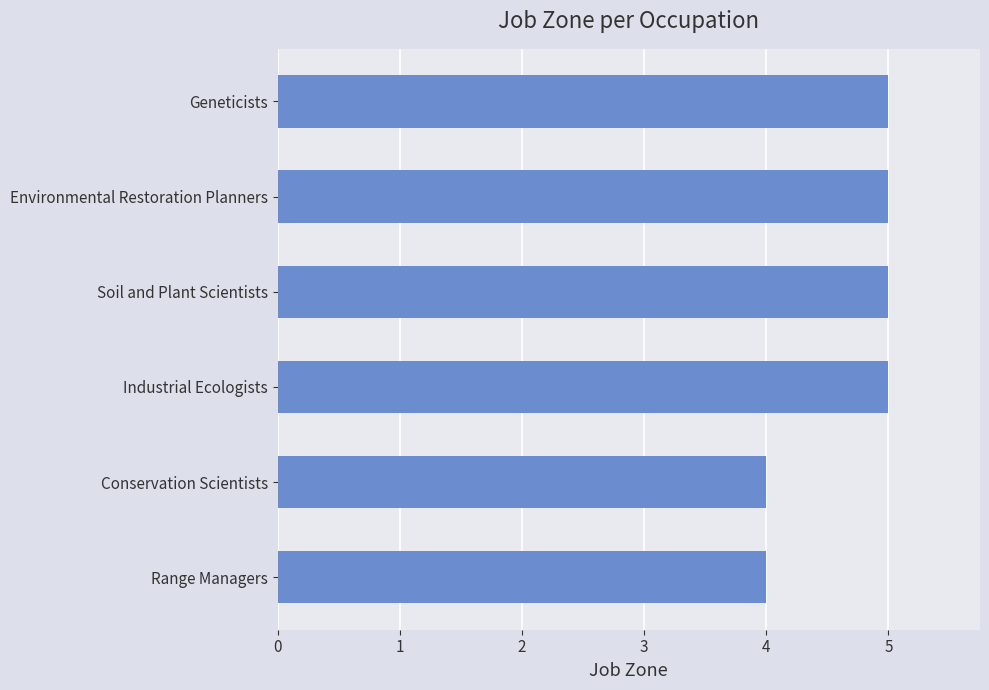

What is the average value?

5